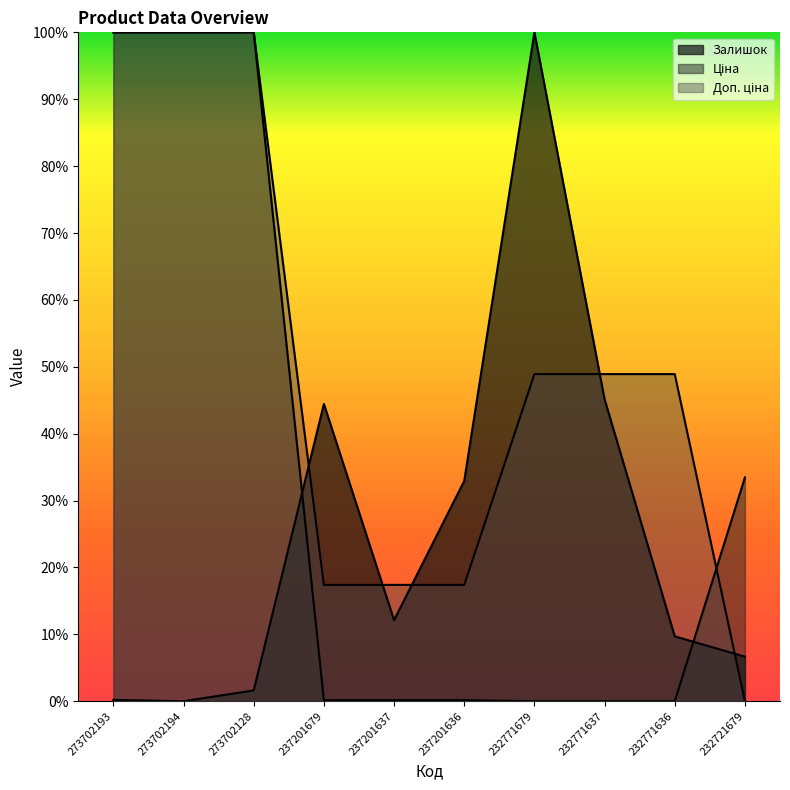

Between which two adjacent categories do Доп. ціна and Залишок first intersect?

273702128 and 237201679